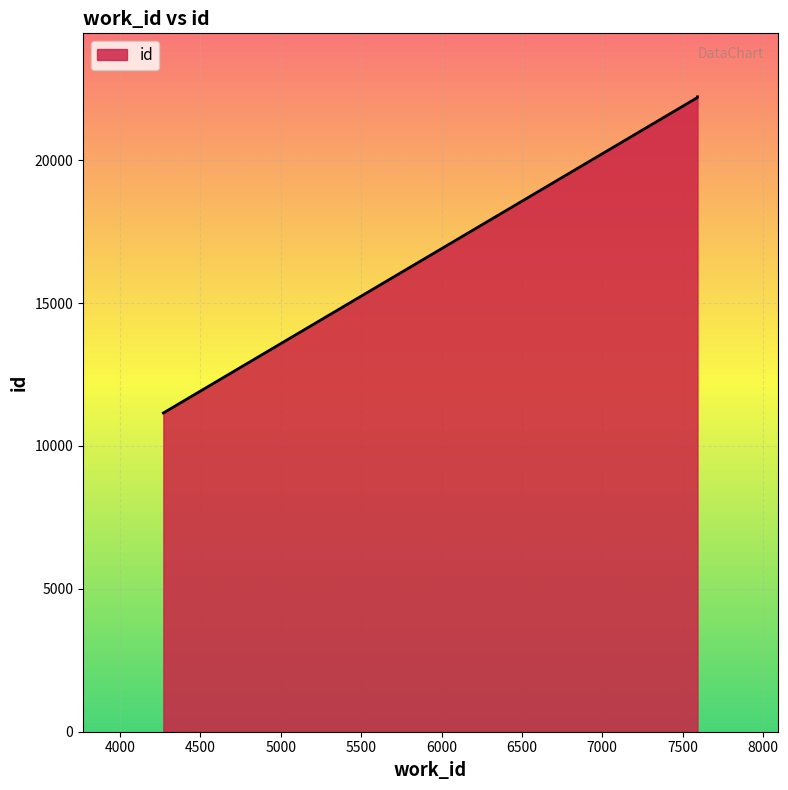

Rank the categories by value from lowest to highest.

4269, 7591, 7593, 7593